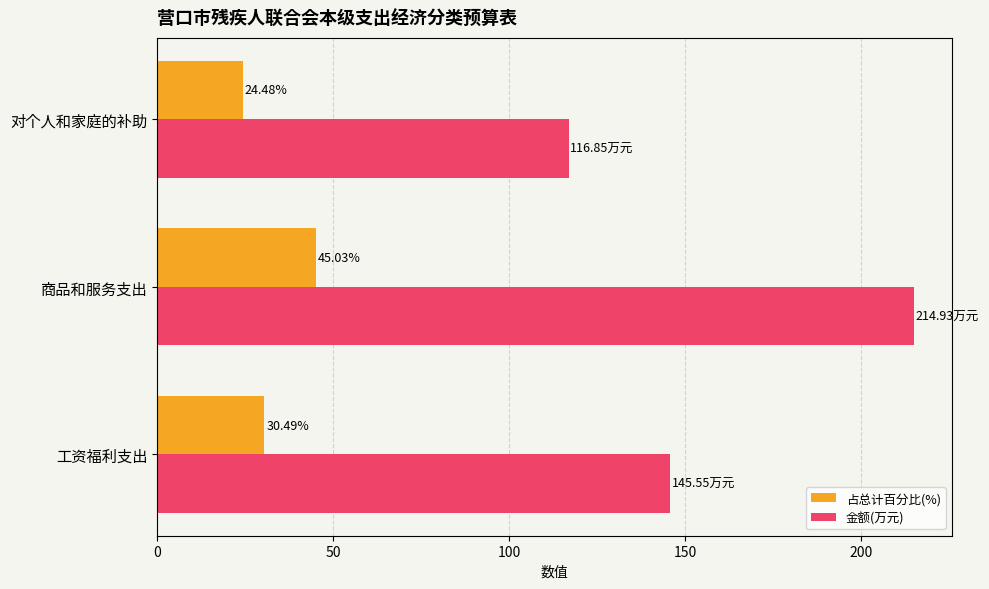

What is the average value of the 占总计百分比(%) series?

33.3